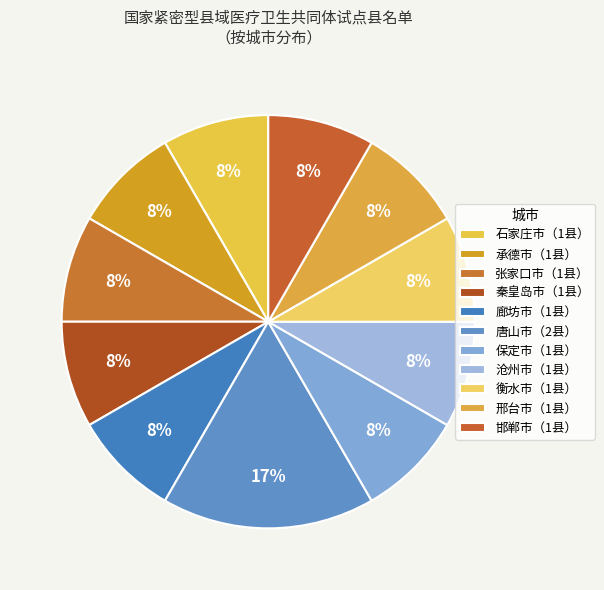

How many slices are in this pie chart?

11